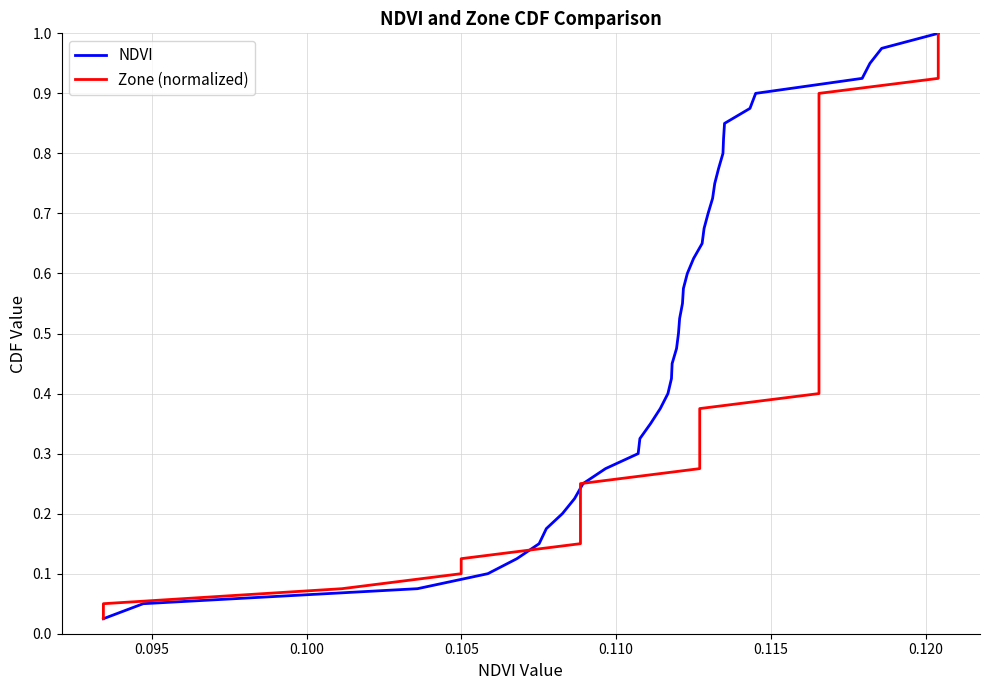

What is the difference between the maximum and minimum values in the Zone (normalized) series?

1.0